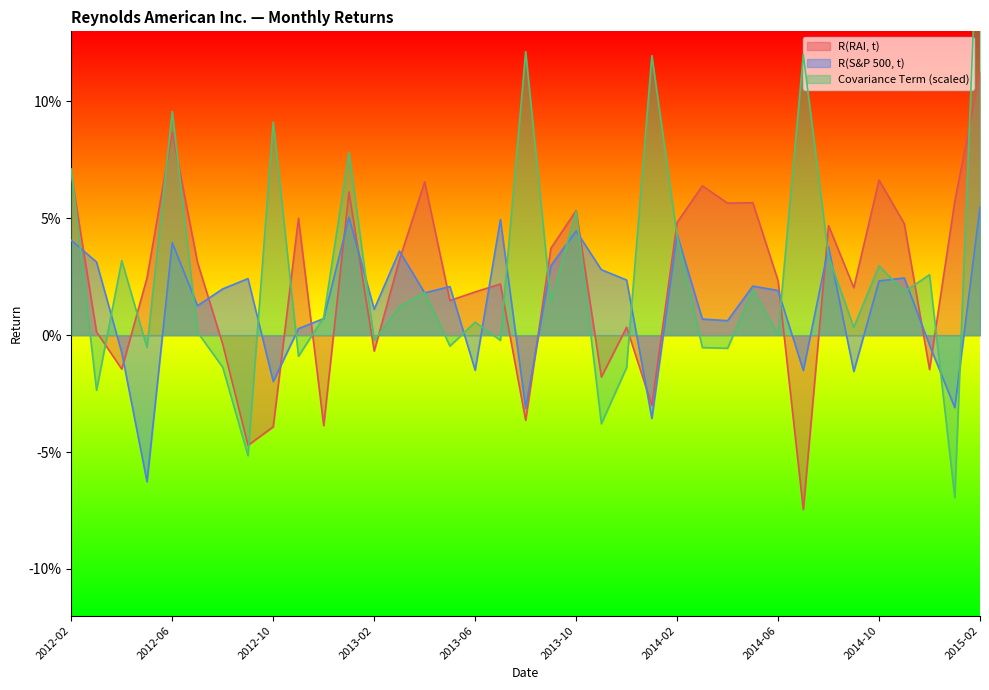

At which label is R(RAI, t) closest to 0?

2012-03